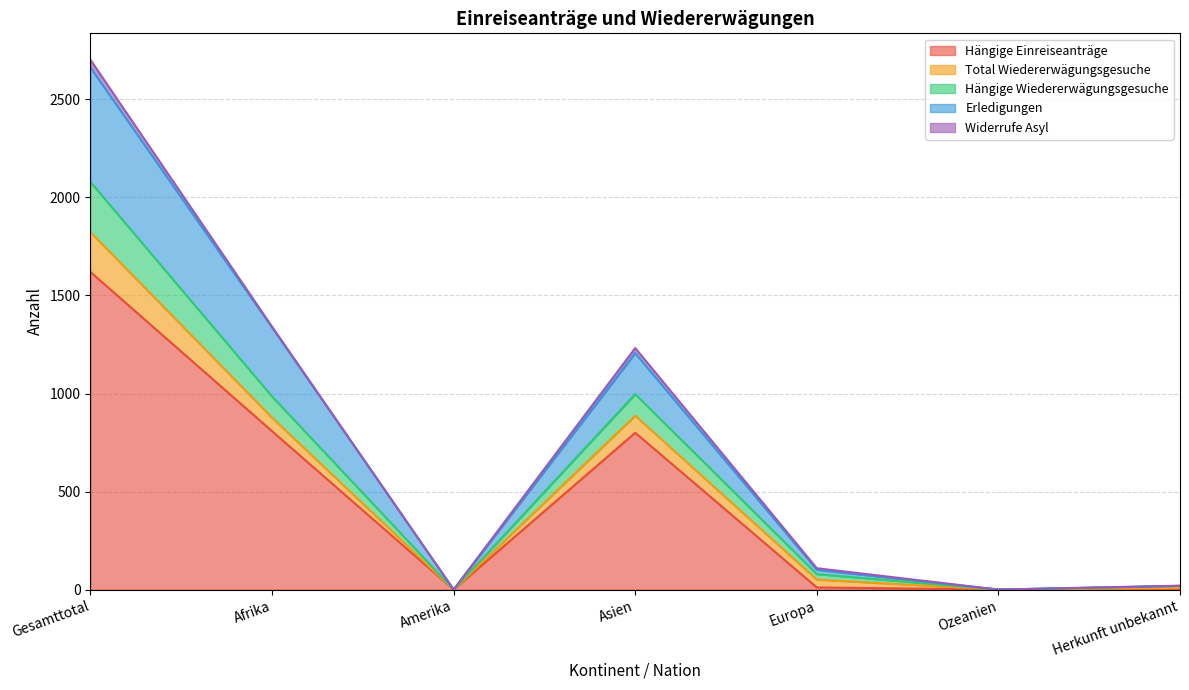

What is the sum of the Total Wiedererwägungsgesuche values at Herkunft unbekannt and Europa?

47